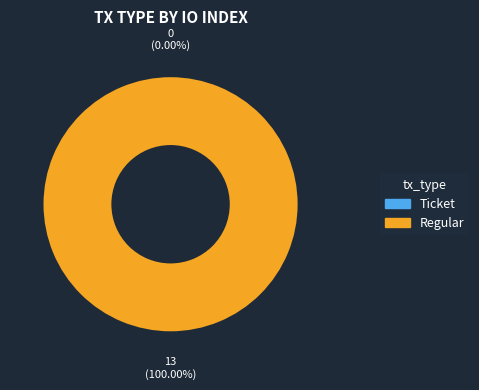

How many segments does this pie chart have?

2